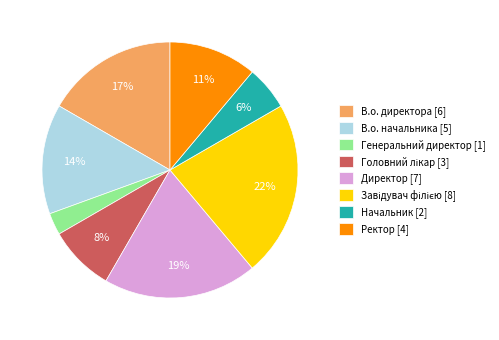

Between В.о. директора [6] and Генеральний директор [1], which is larger?

В.о. директора [6]